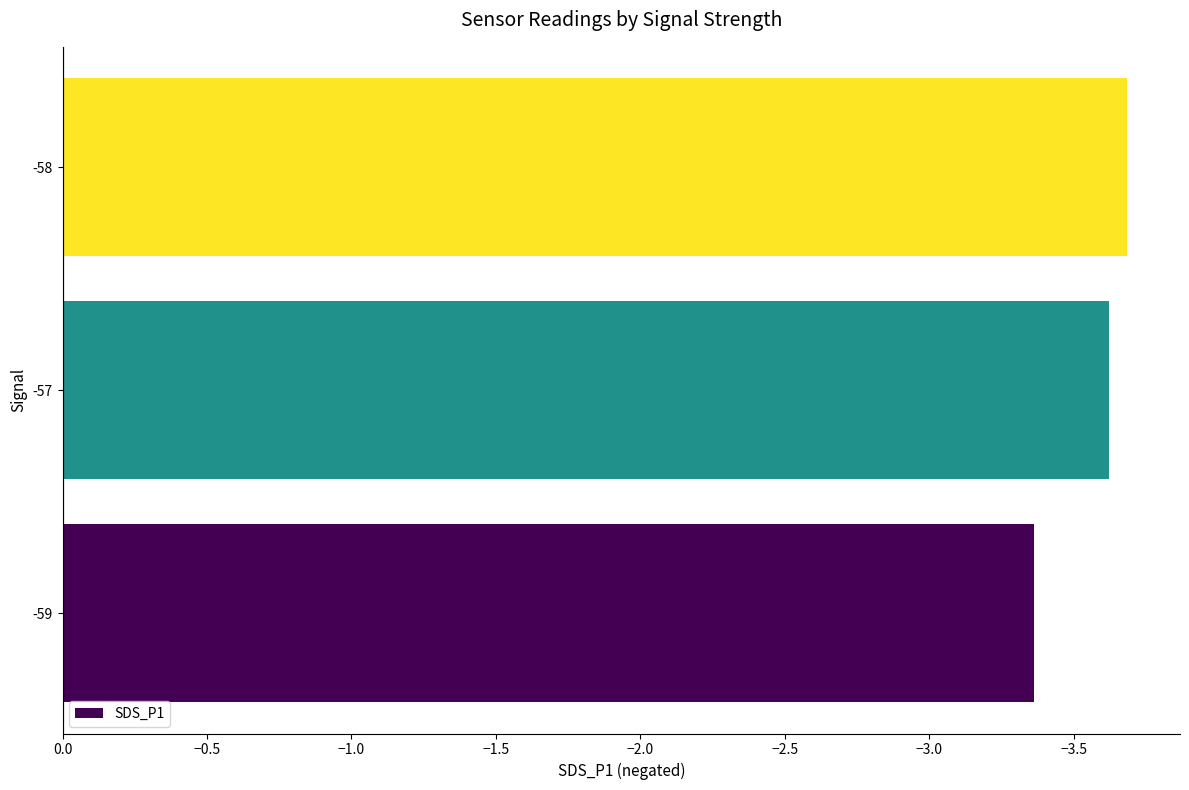

At which category does the chart reach its peak across all series?

-59